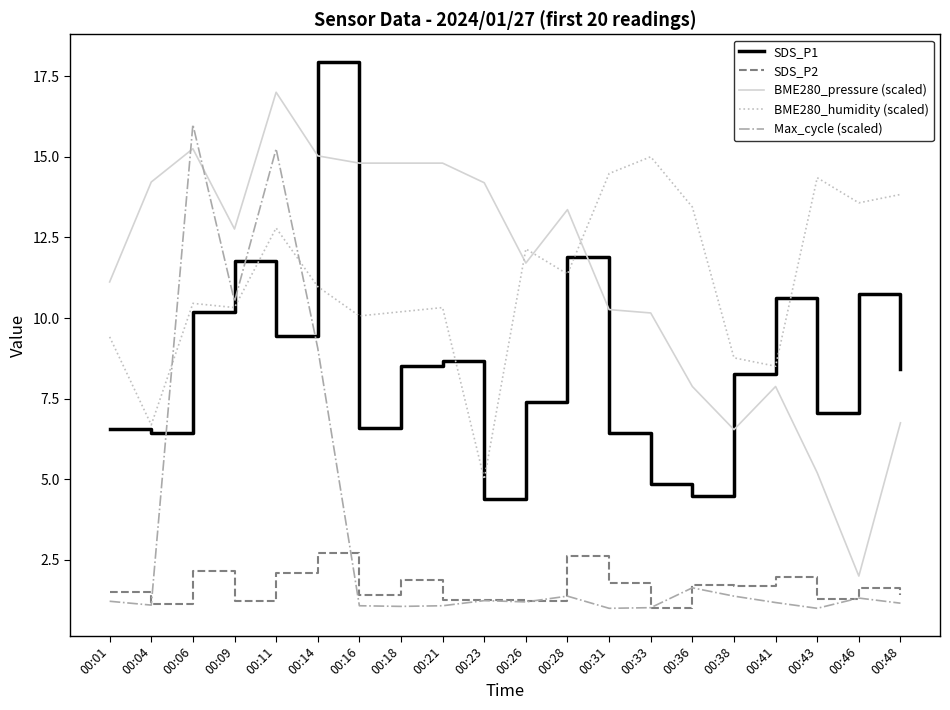

Rank the series by their maximum value, from highest to lowest.

SDS_P1, BME280_pressure (scaled), Max_cycle (scaled), BME280_humidity (scaled), SDS_P2